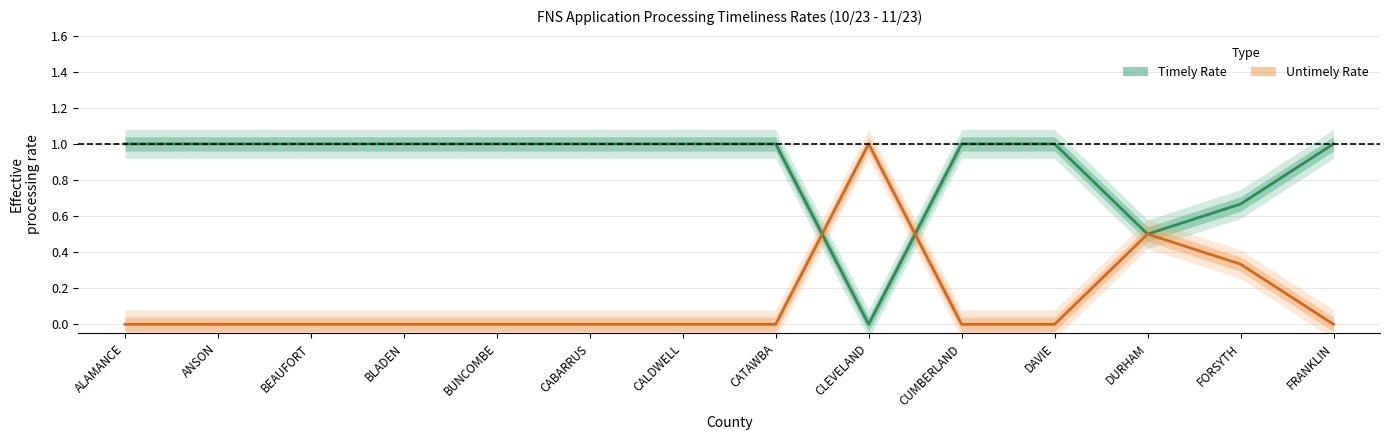

At which category is the sum across all series the highest?

ALAMANCE